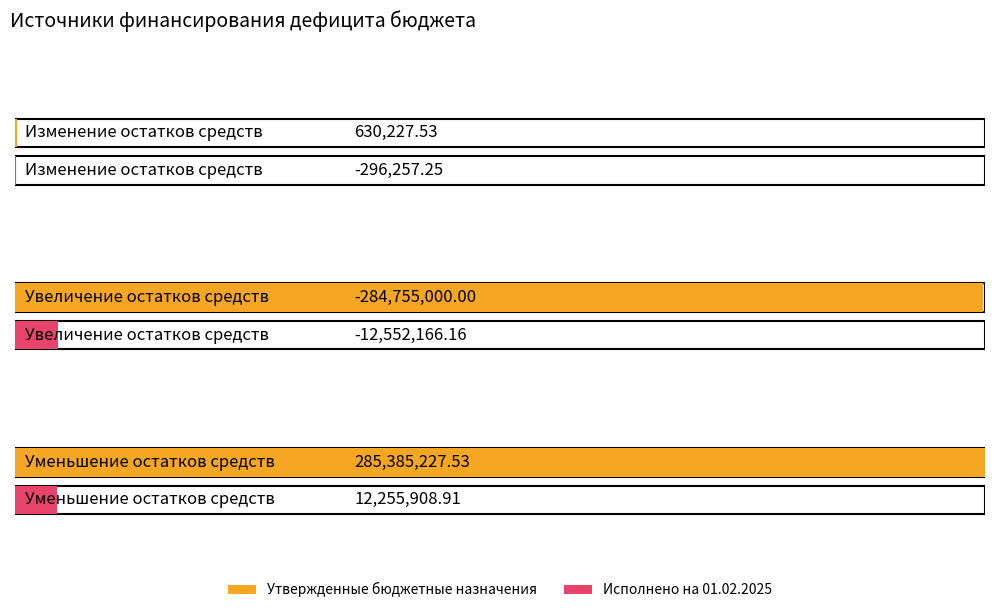

How many bars are there in each group?

2